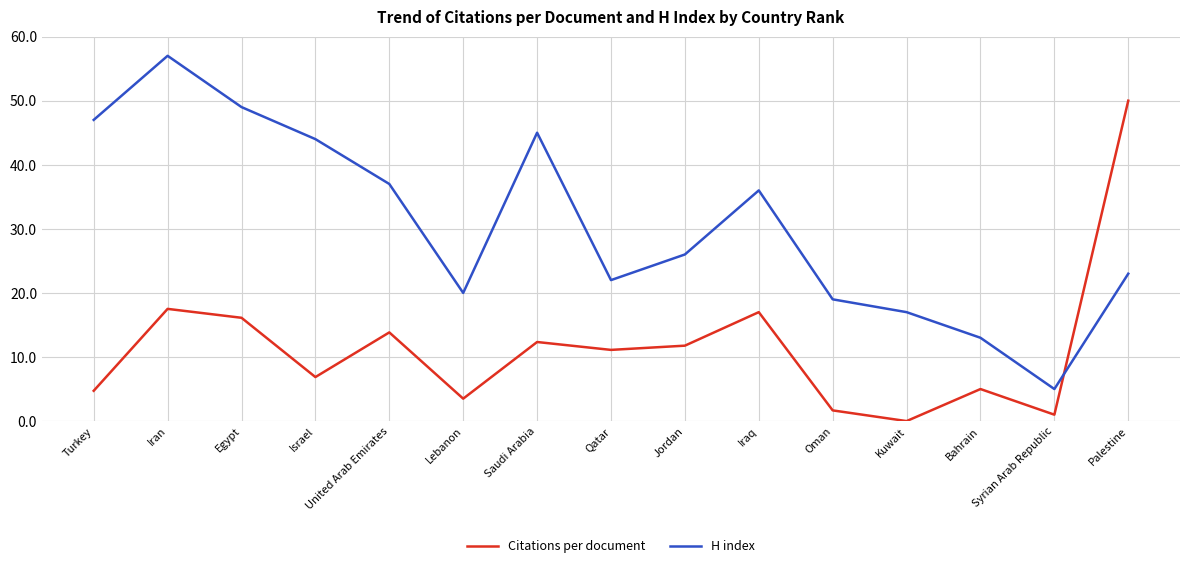

True or false: Citations per document has more than 0 interior local peaks.

True